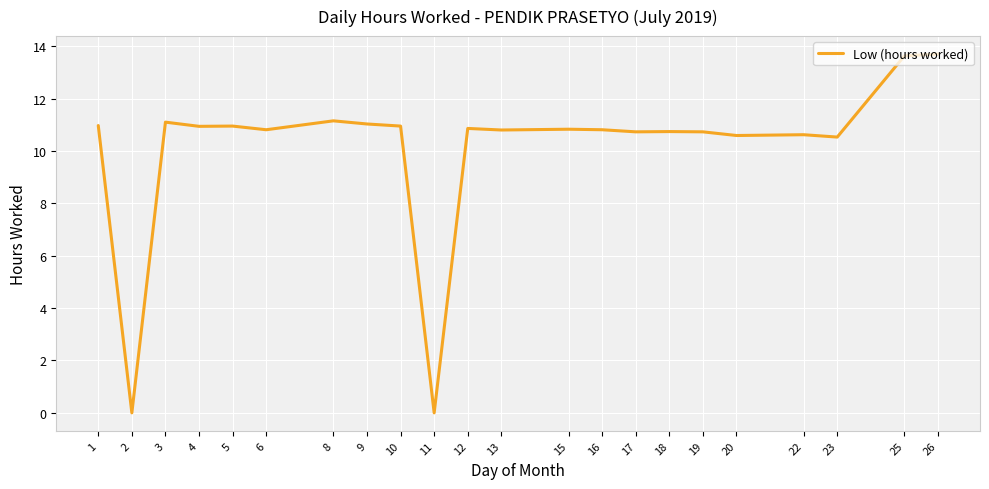

What is the maximum value shown in the chart?

13.7